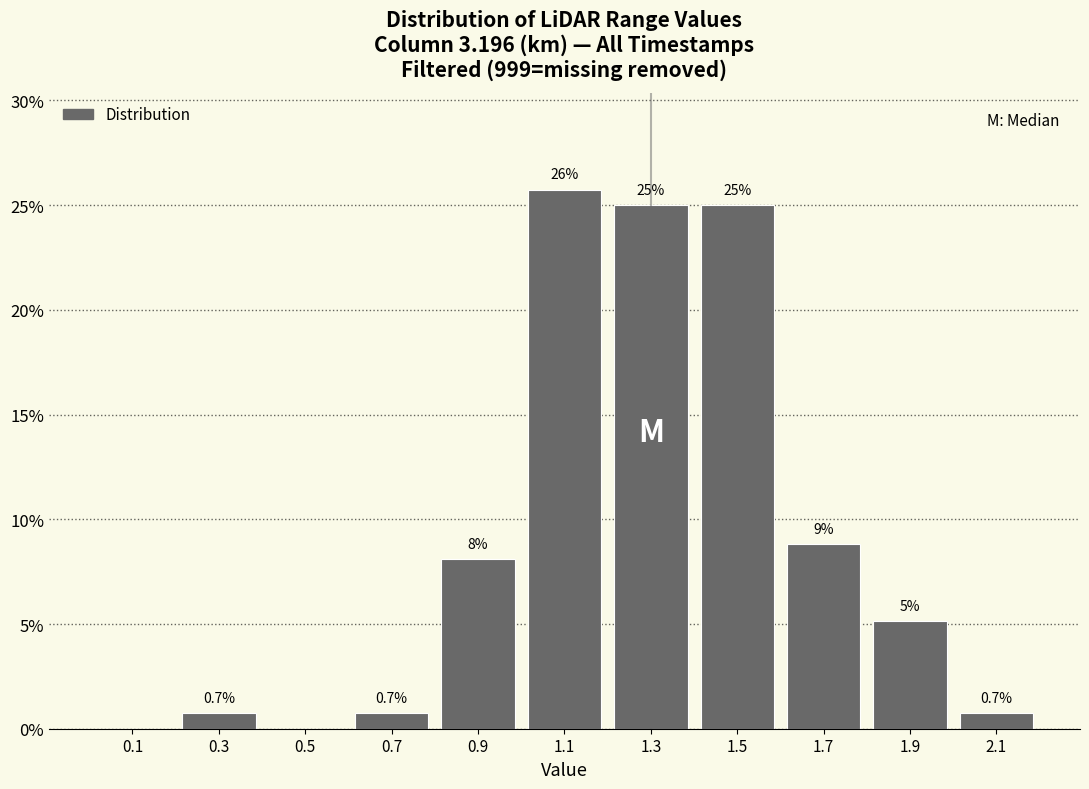

Over which range of the x-axis is the bar tallest?

1.0 to 1.2